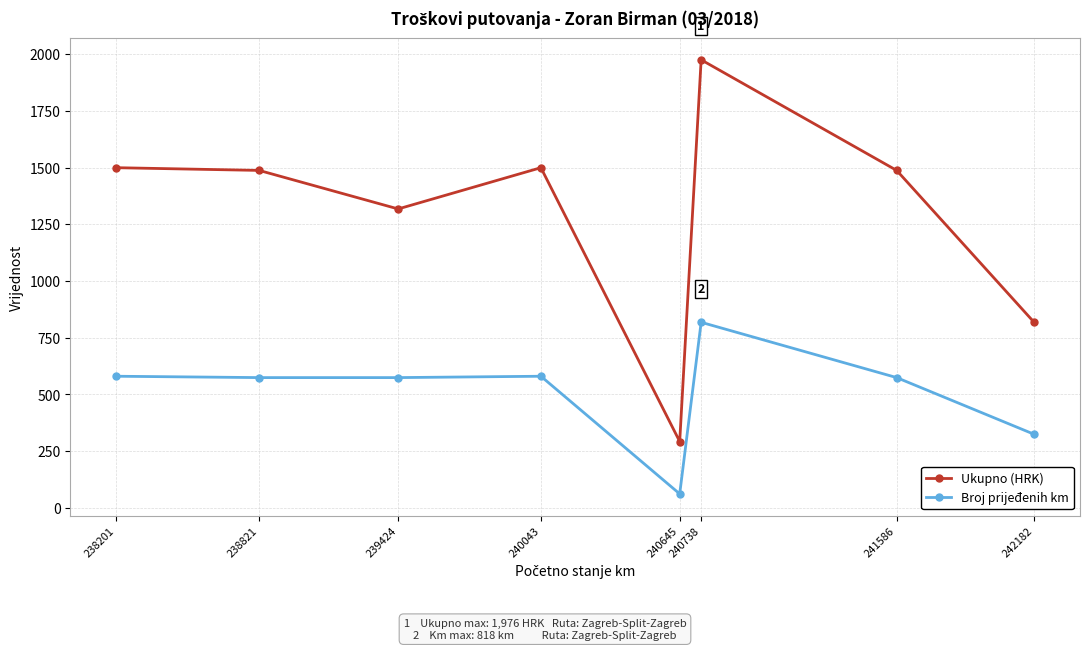

The Ukupno (HRK) series shows 460 at 240645. True or false?

False